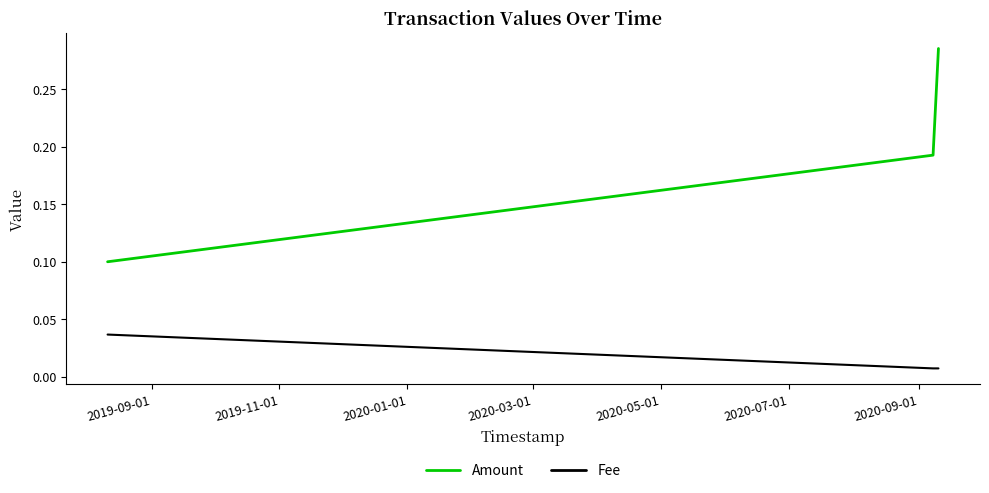

Rank the series by their average value, from lowest to highest.

Fee, Amount